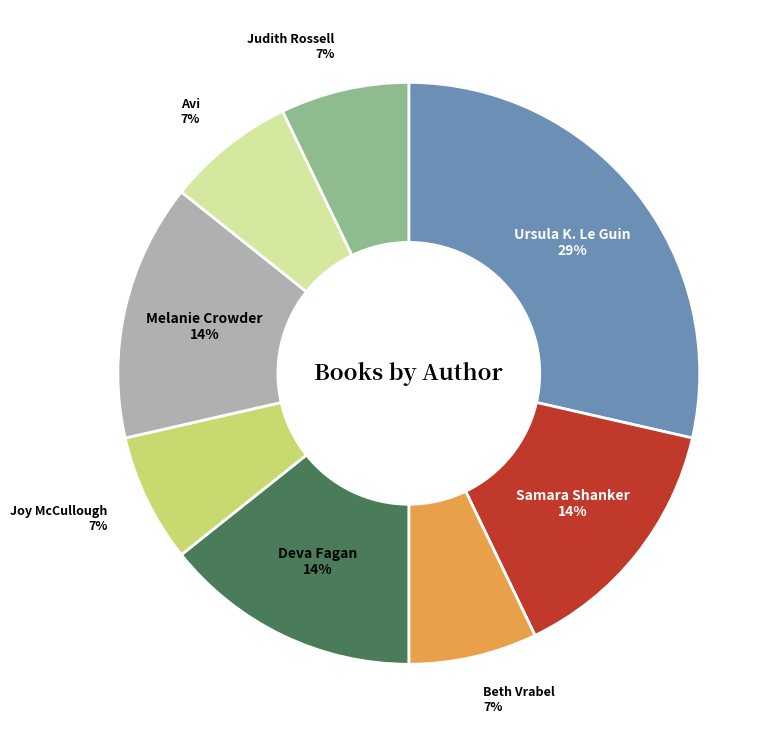

To the nearest percent, what is the average slice percentage?

12%